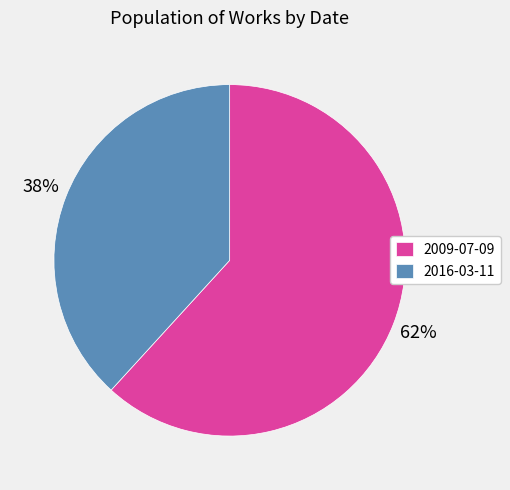

To the nearest percent, what is the difference between the 2009-07-09 and 2016-03-11 slice percentages?

24%